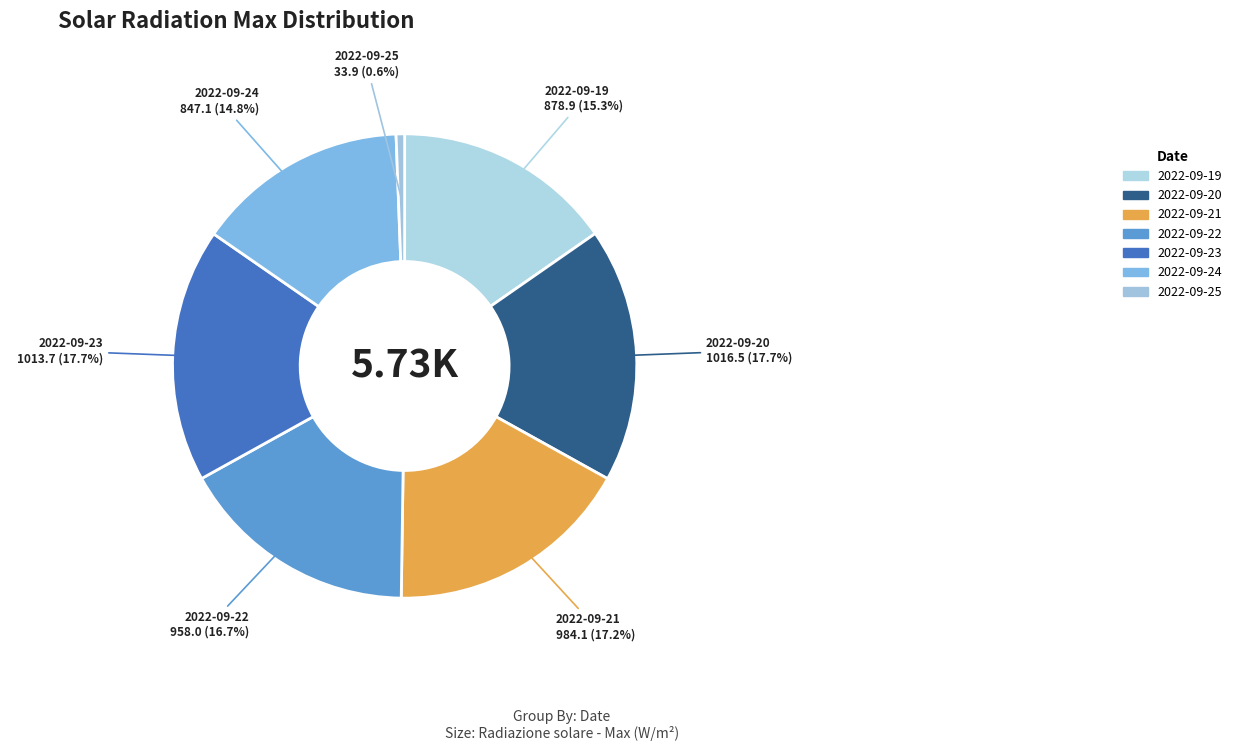

How many slices are in this pie chart?

7